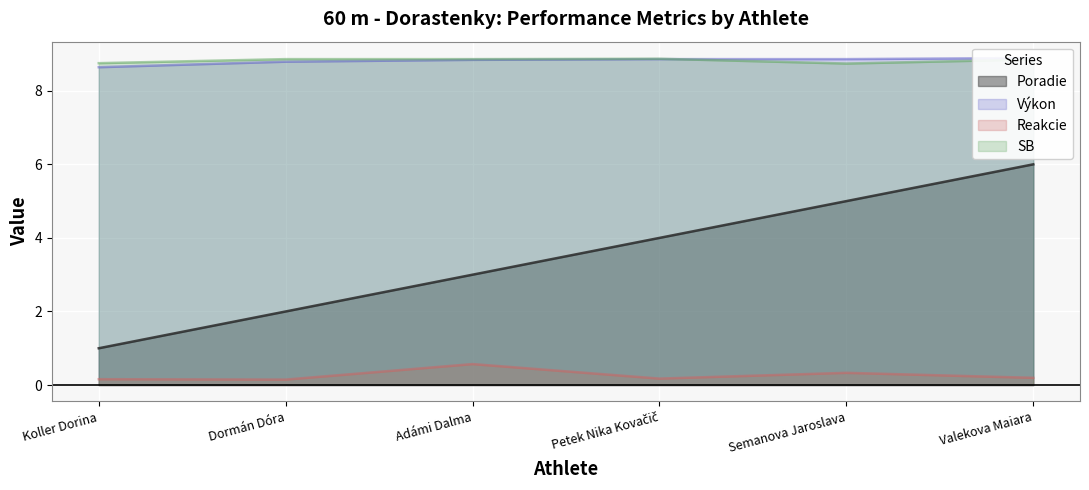

What is the label of the 4th point from the left?

Petek Nika Kovačič